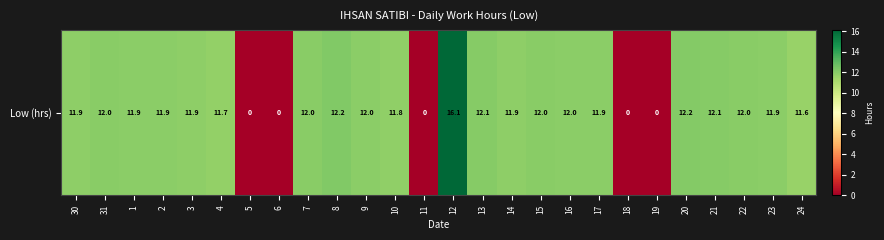

Reading left to right, extract all data points from this chart.

11.9	12.0	11.9	11.9	11.9	11.7	0.0	0.0	12.0	12.2	12.0	11.8	0.0	16.1	12.1	11.9	12.0	12.0	11.9	0.0	0.0	12.2	12.1	12.0	11.9	11.6